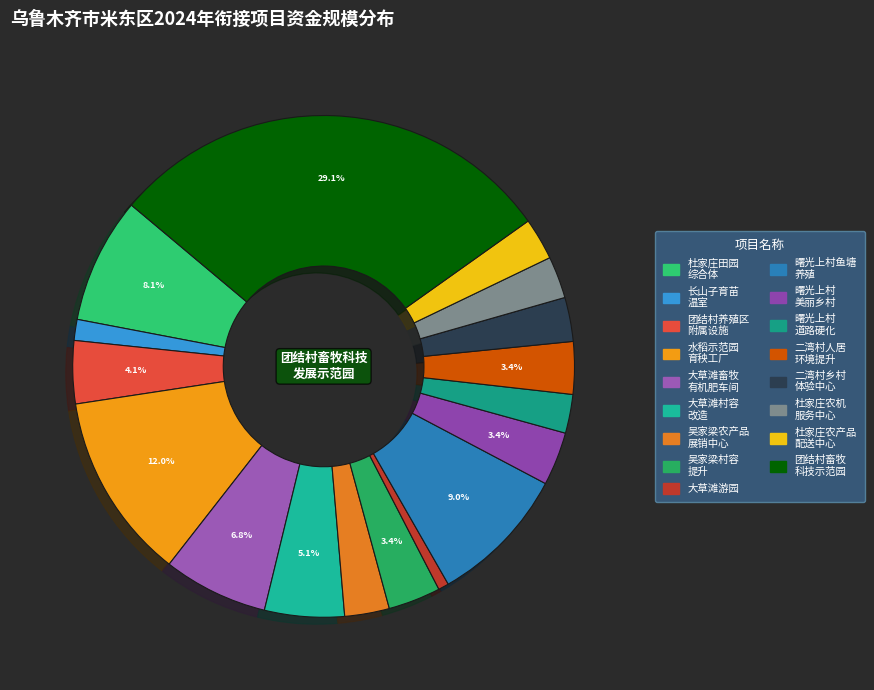

What is the largest slice in the pie chart?

乌鲁木齐市米东区团结村畜牧科技发展示范园建设项目